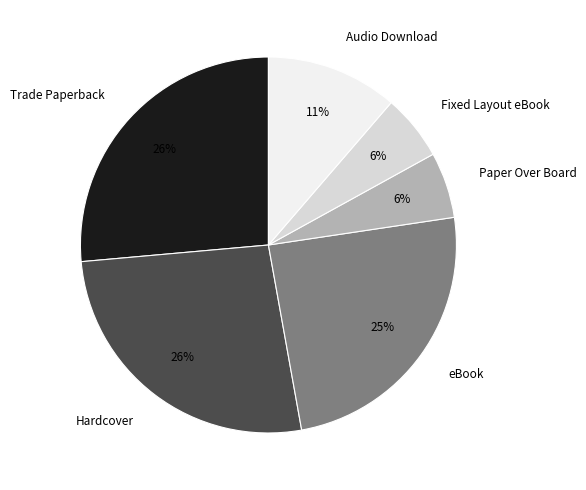

Combined, do eBook and Trade Paperback account for over 50%?

Yes